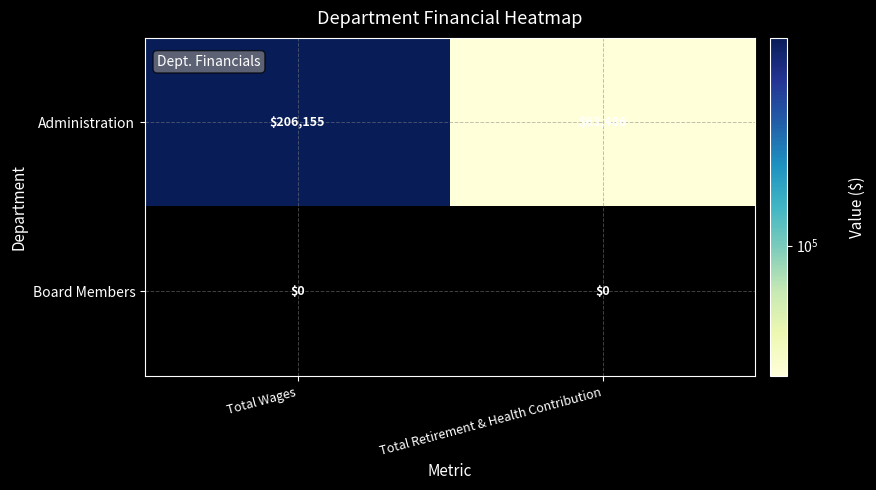

How many distinct data groups are displayed?

2